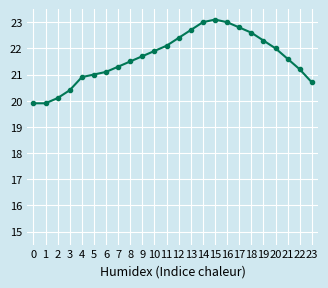

At which label is the value closest to 21?

5